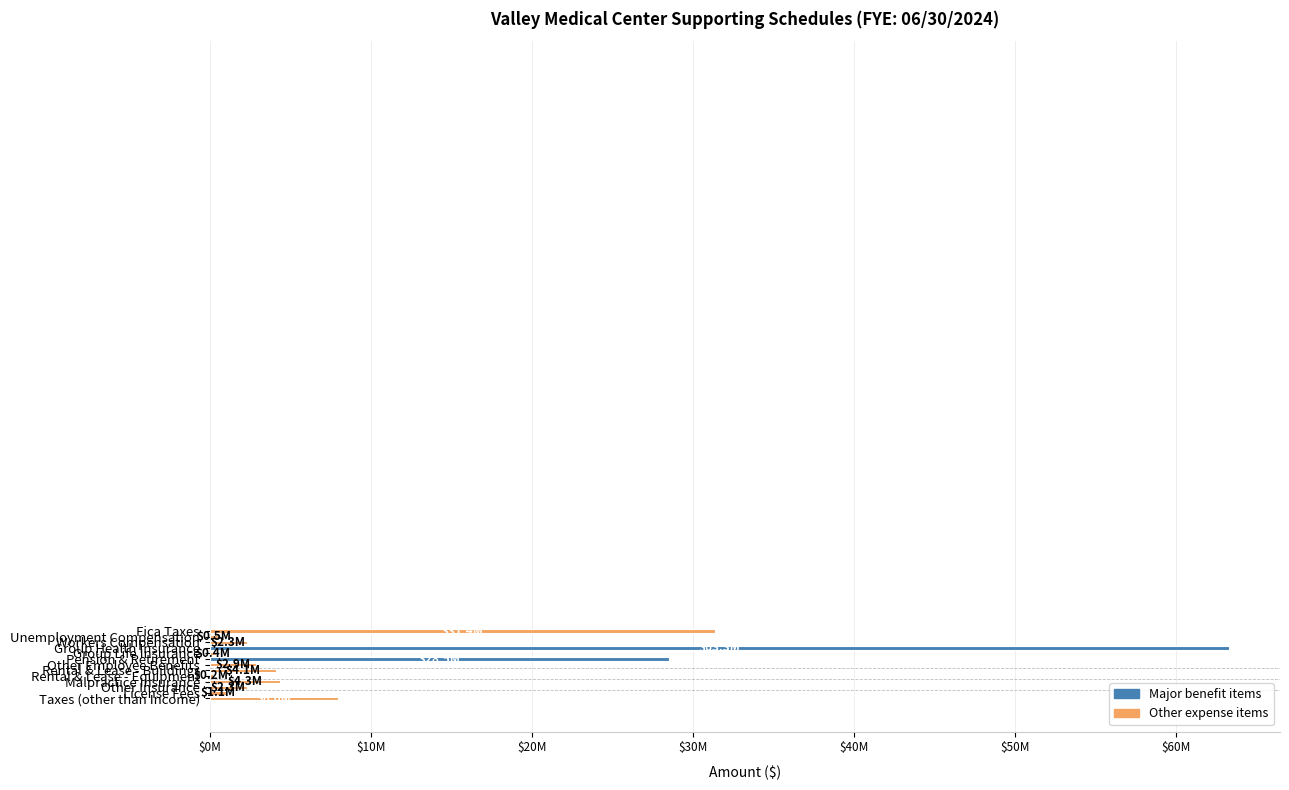

Are the bars horizontal?

Yes